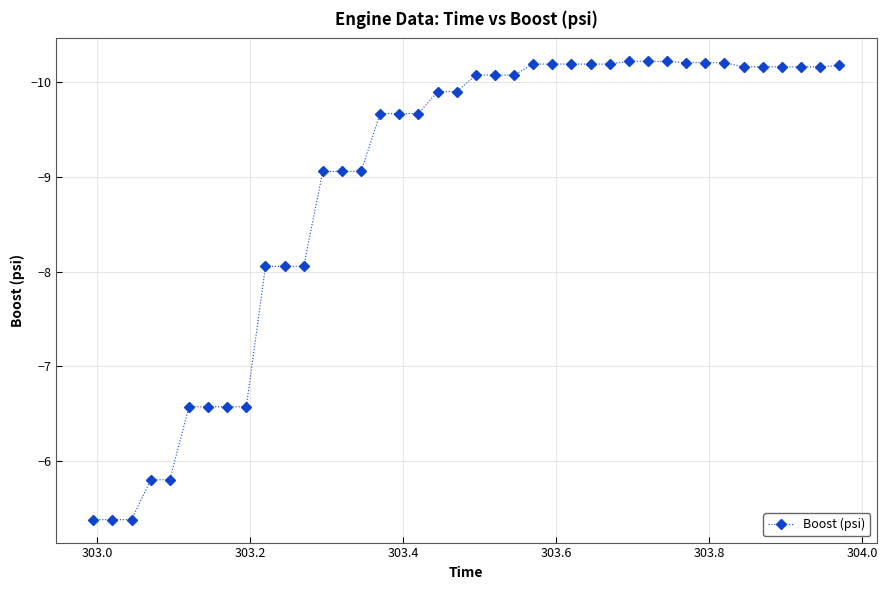

What is the value of the 35th point from the left?

-10.2